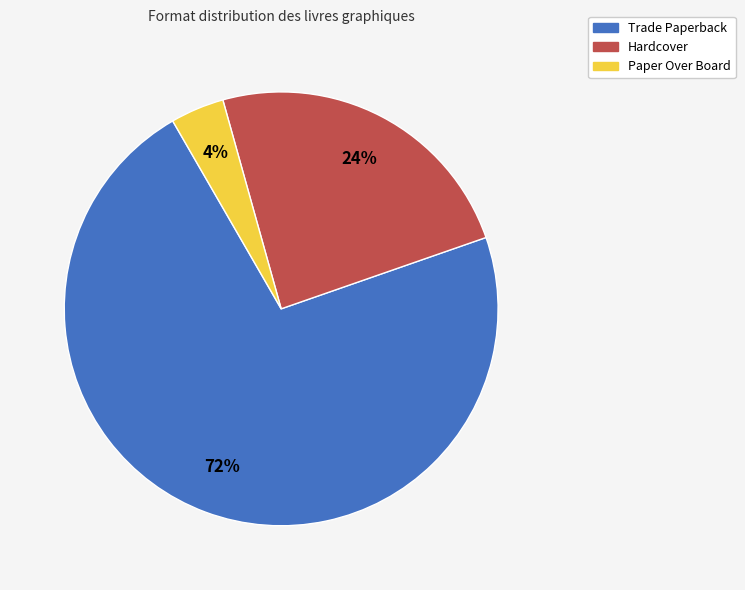

What is the ratio of the value at Hardcover to the value at Paper Over Board?

6.0